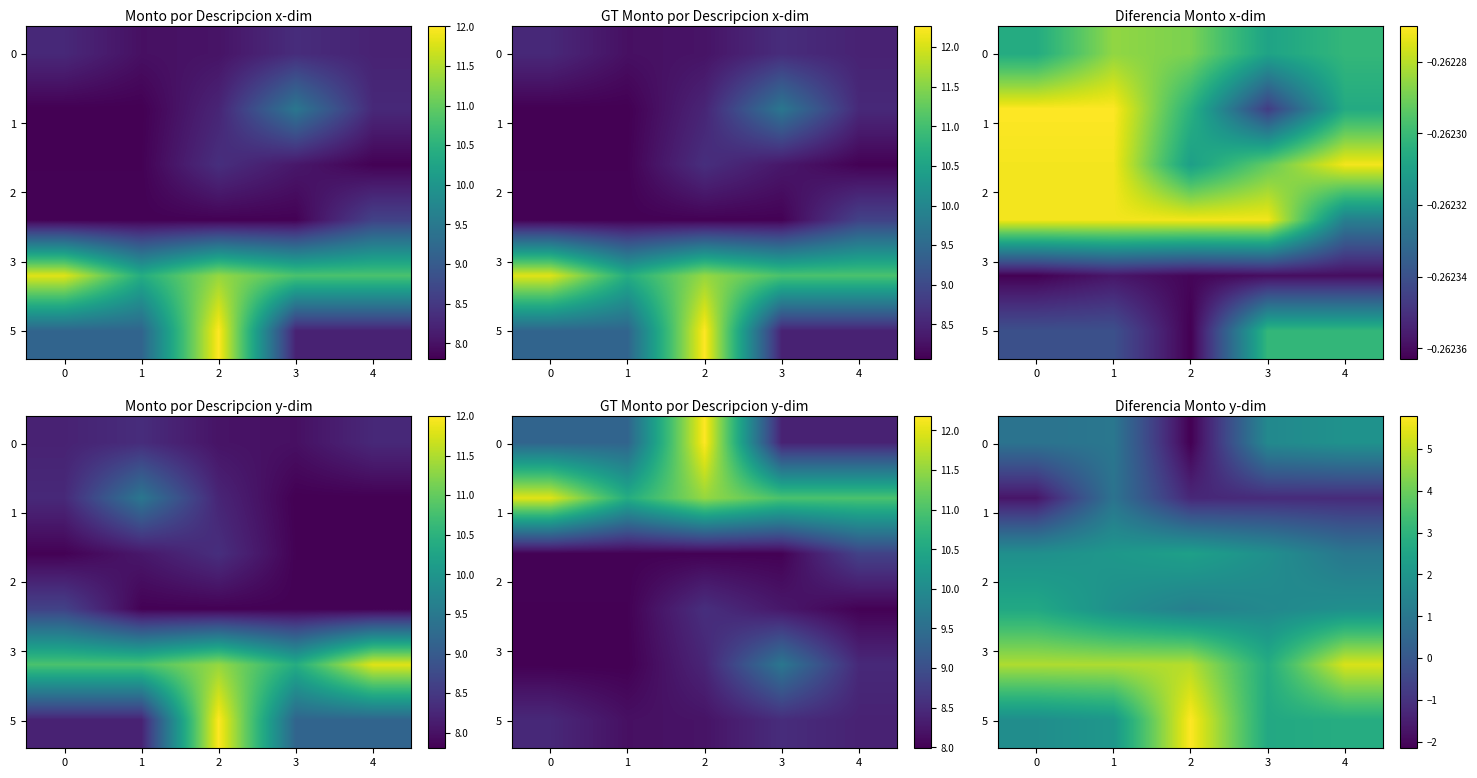

How many data points does each series have?

5